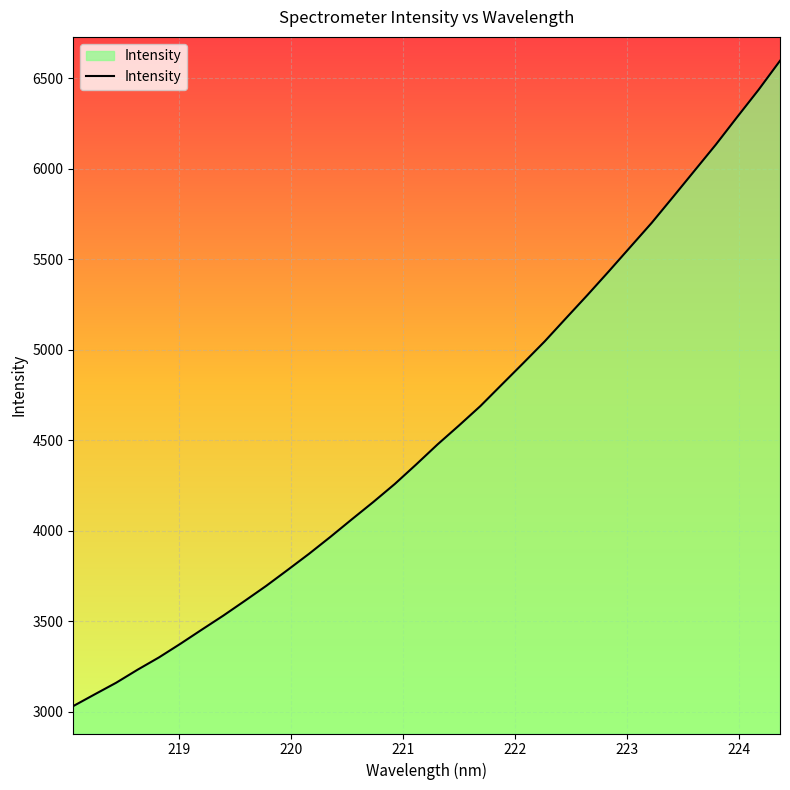

What is the minimum value shown in the chart?

3032.1